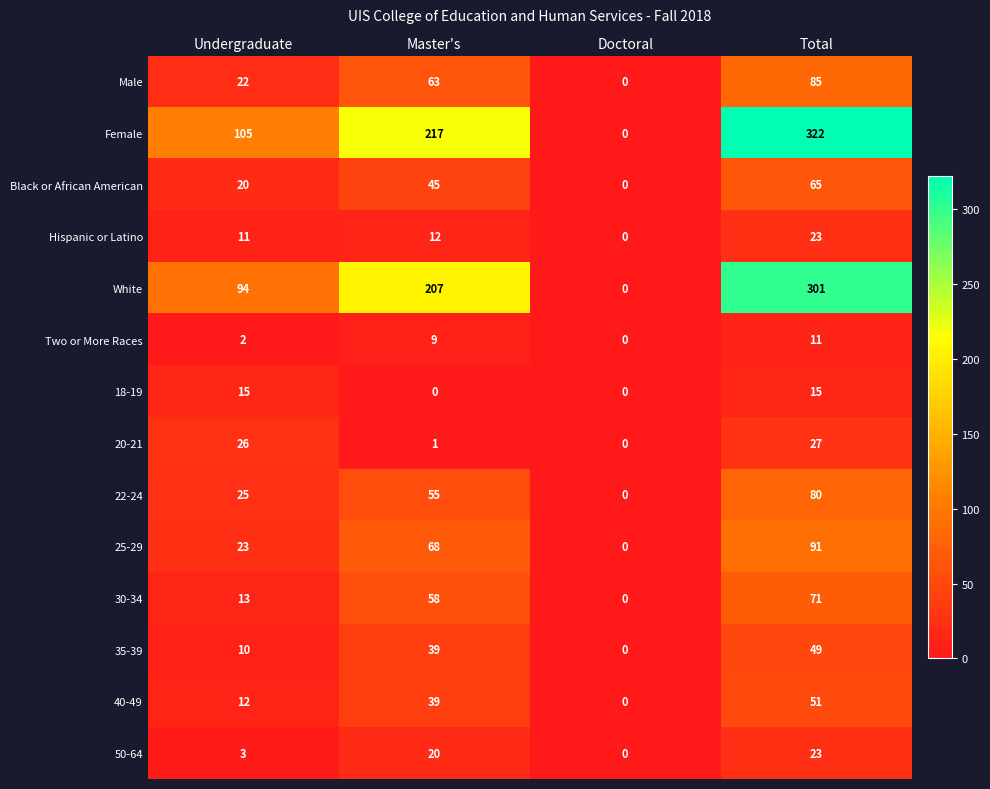

What is the spread (max minus min) of values at Total?

311